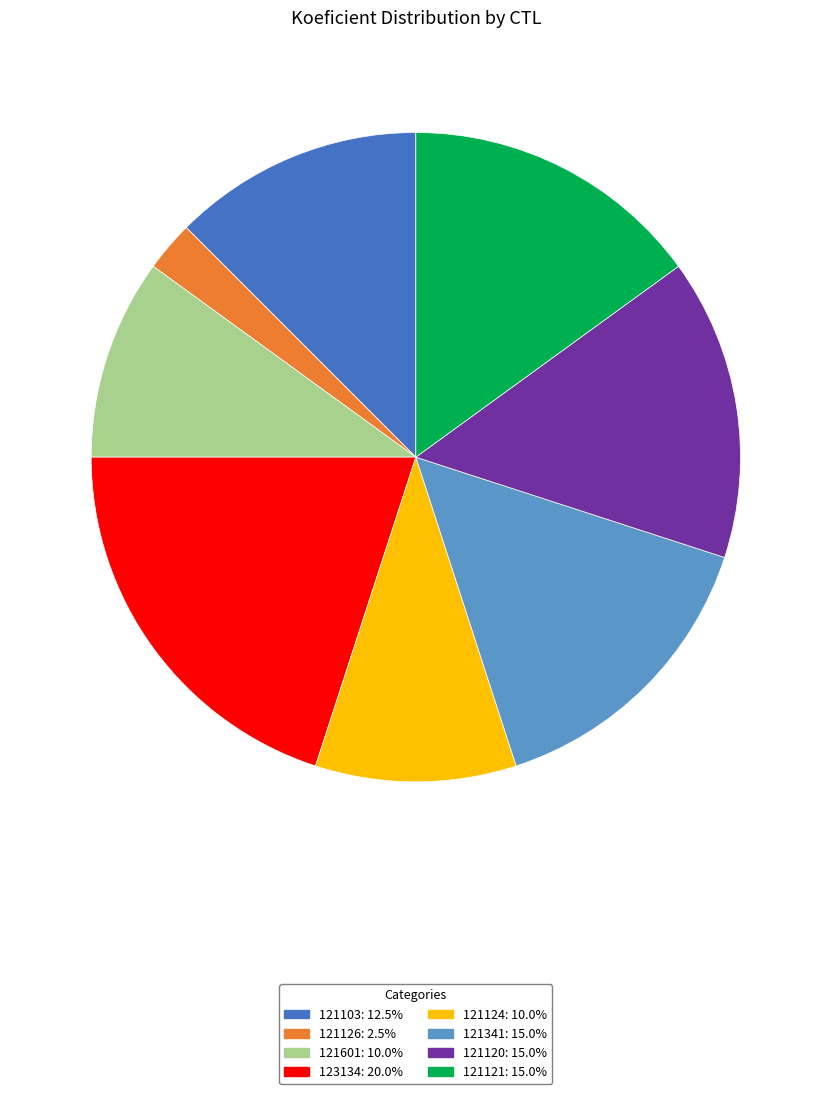

Do 121601 and 121120 together represent more than half of the pie?

No